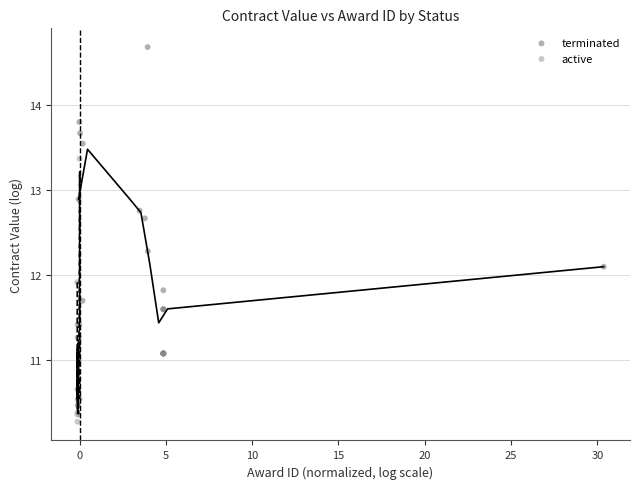

Which series has the largest Y range (max minus min)?

terminated